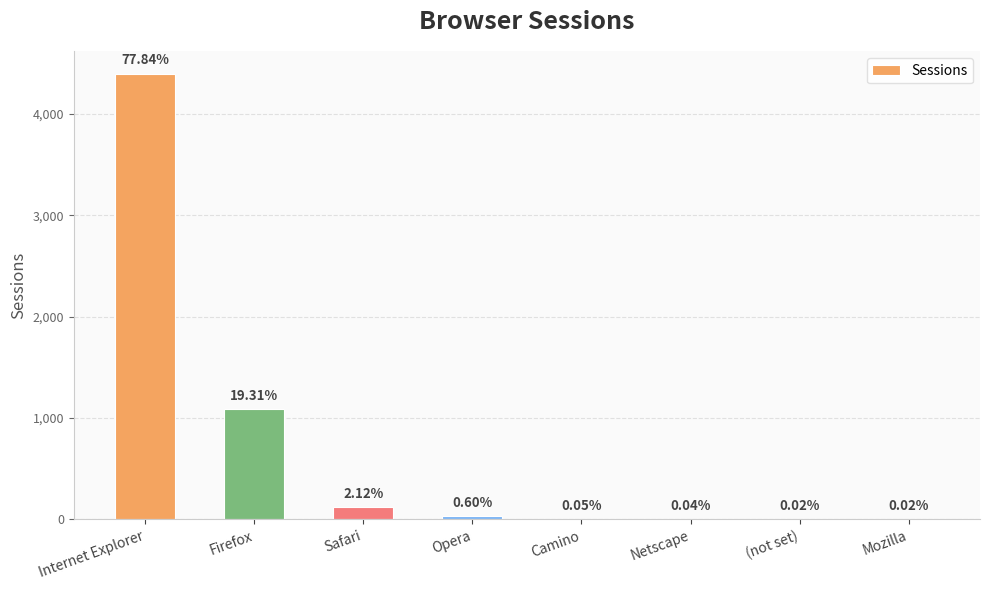

Are the bars grouped side by side (vs. stacked)?

No